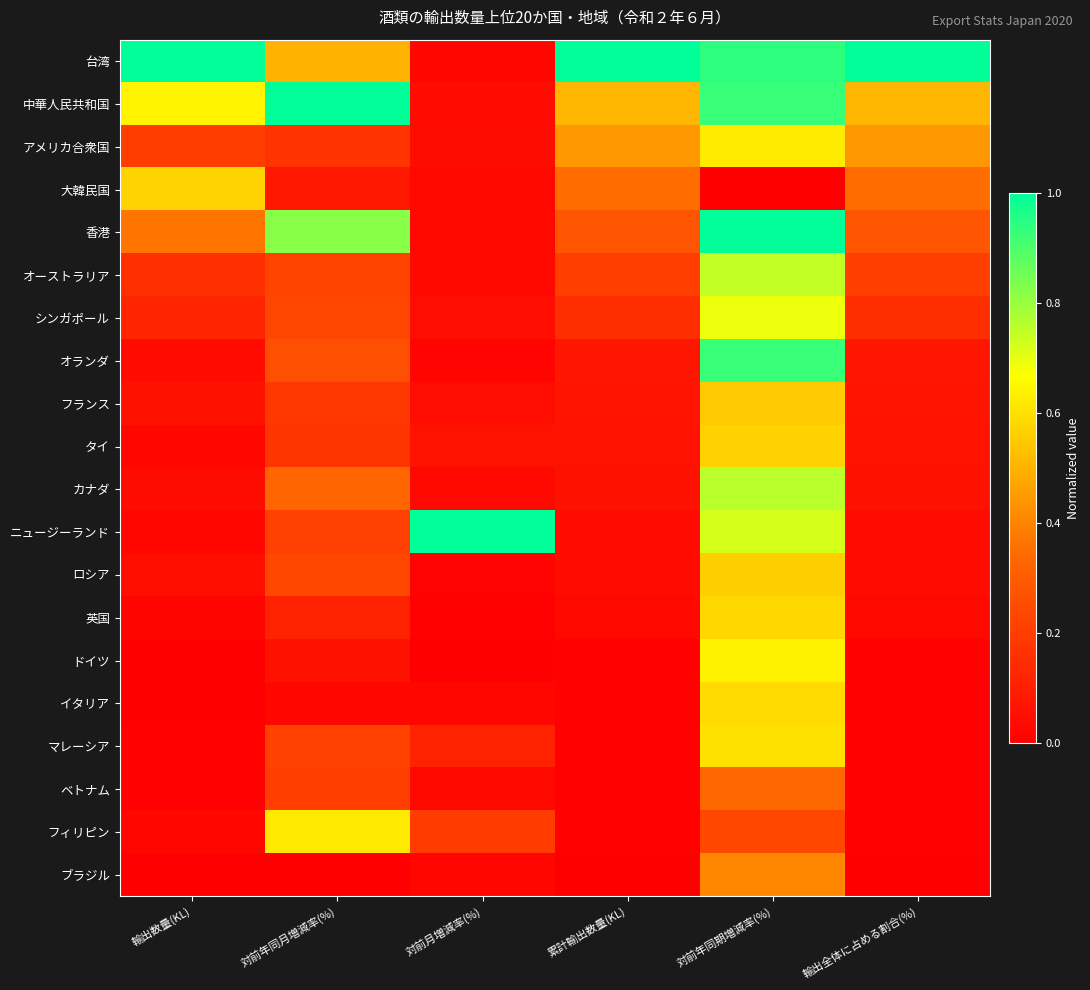

Which series has the largest total across all categories?

台湾